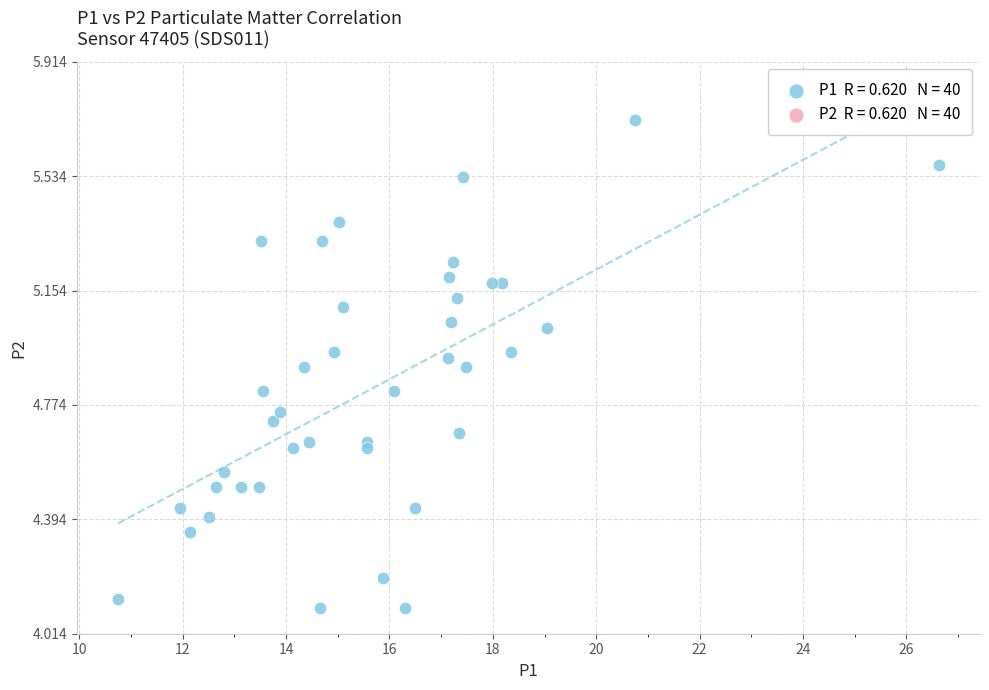

What is the range of Y values (max minus min)?

1.6